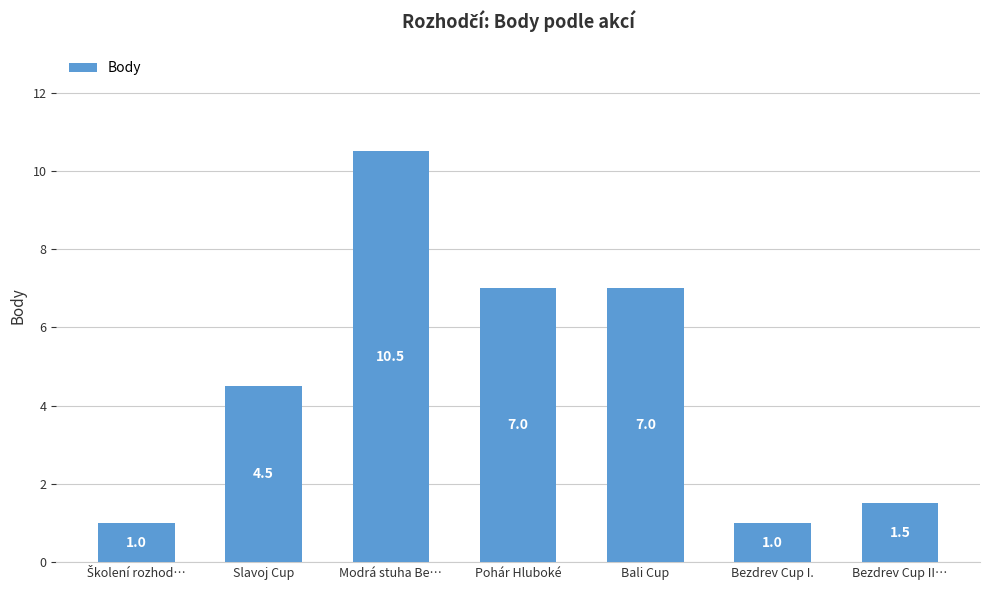

How many bars are there in total?

7